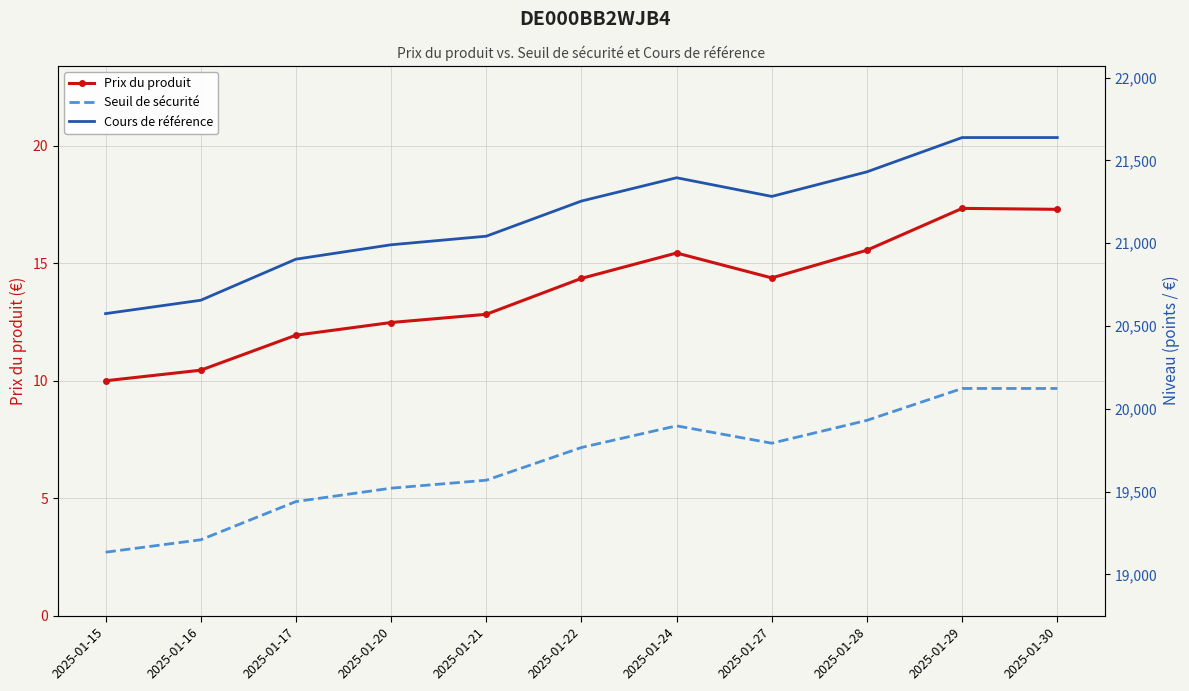

What are all the series names shown in the legend?

Prix du produit, Seuil de sécurité, Cours de référence